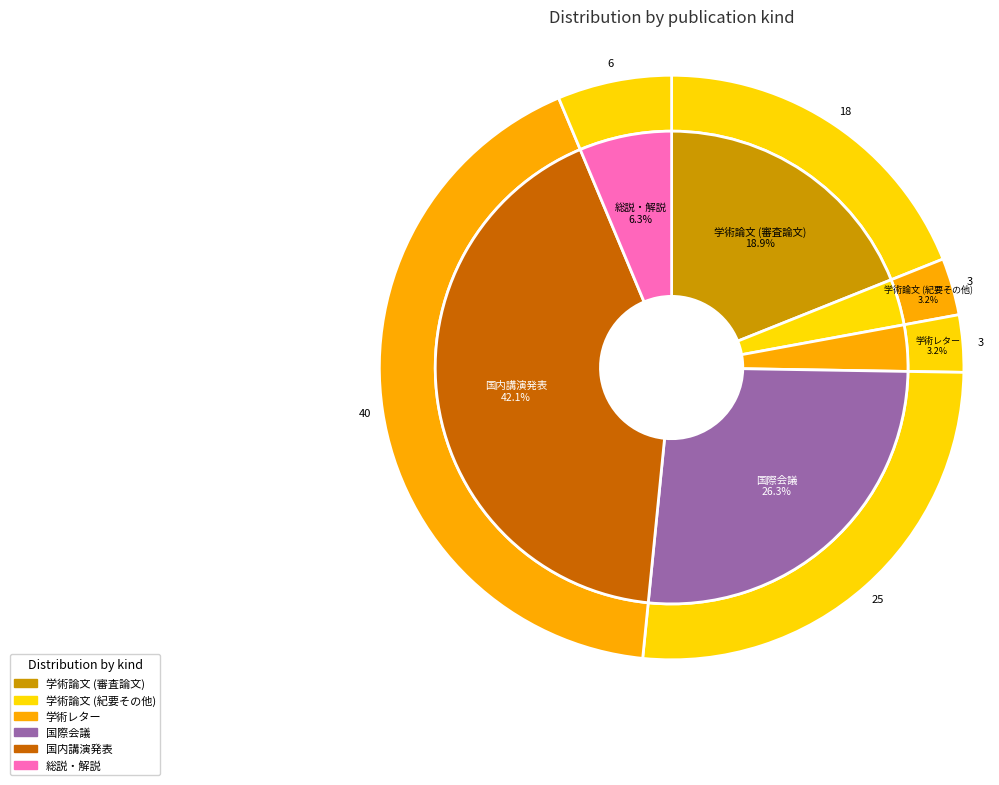

Is 国内講演発表 the majority of the pie?

No